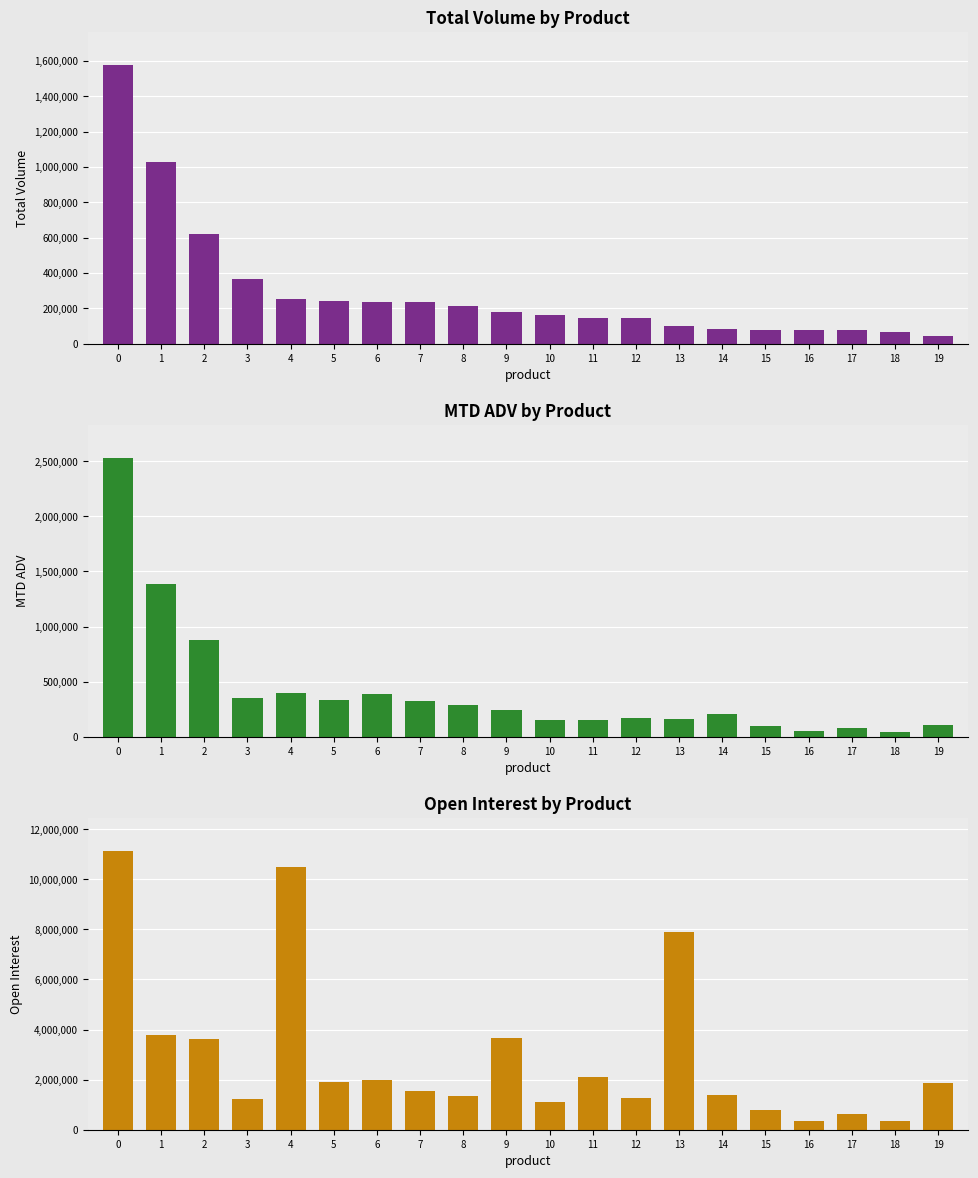

What is the average value of the MTD ADV series?

416061.4